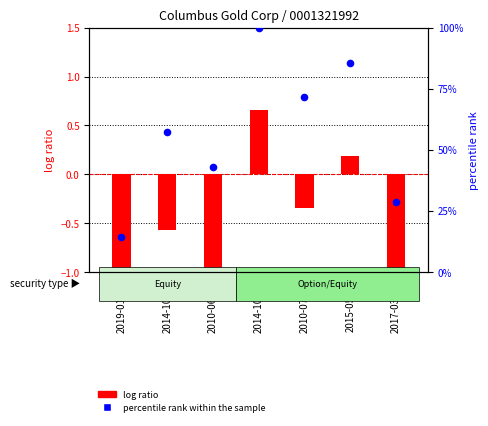

Which series reaches the maximum Y coordinate?

percentile rank within the sample